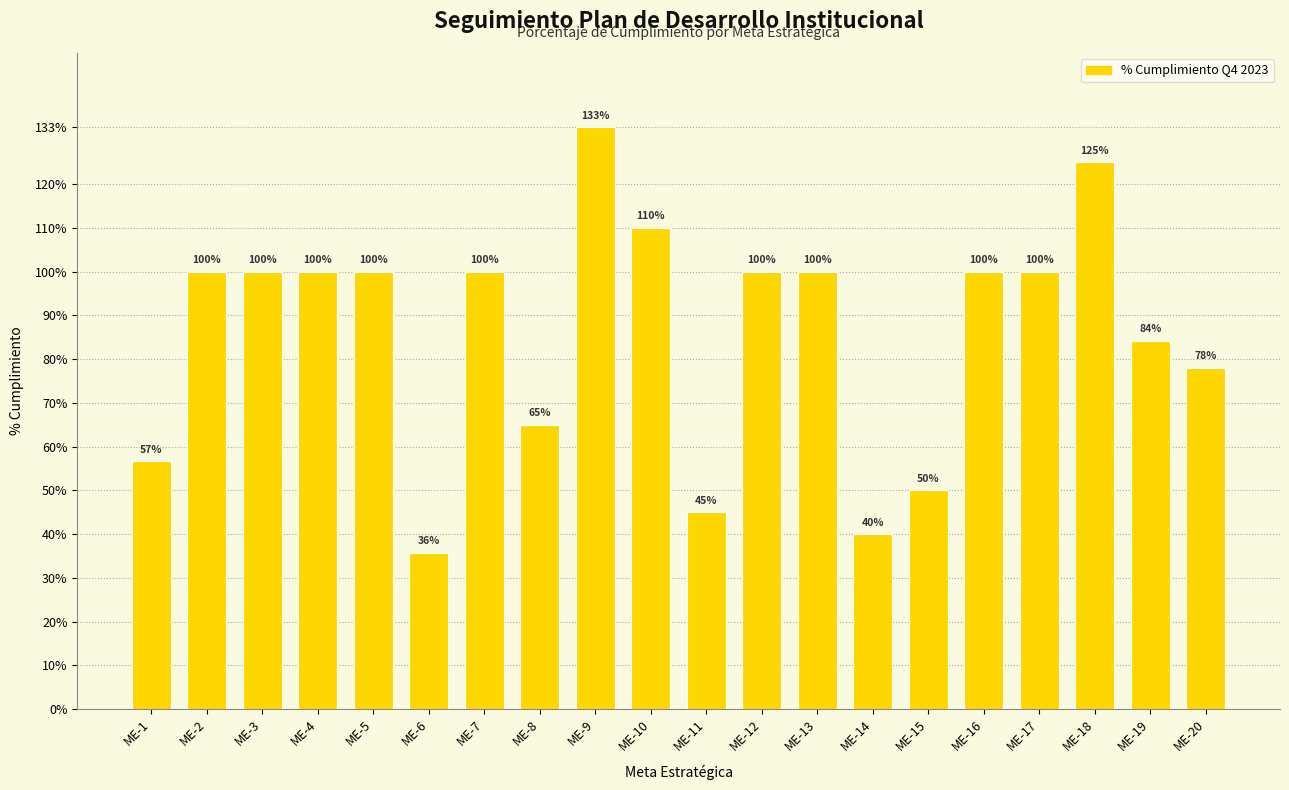

Reading left to right, what are all the values shown in this chart?

0.6	1.0	1.0	1.0	1.0	0.4	1.0	0.7	1.3	1.1	0.5	1.0	1.0	0.4	0.5	1.0	1.0	1.2	0.8	0.8